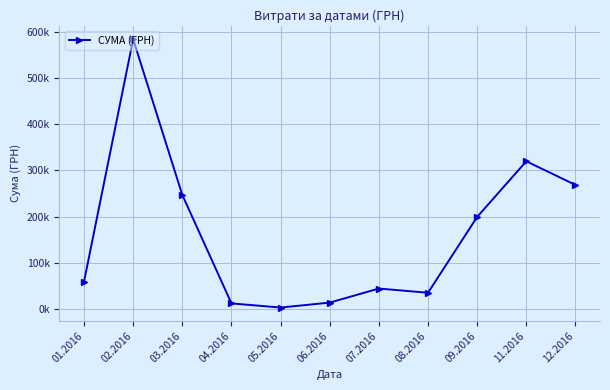

Rank the categories by value from highest to lowest.

02.2016, 11.2016, 12.2016, 03.2016, 09.2016, 01.2016, 07.2016, 08.2016, 06.2016, 04.2016, 05.2016